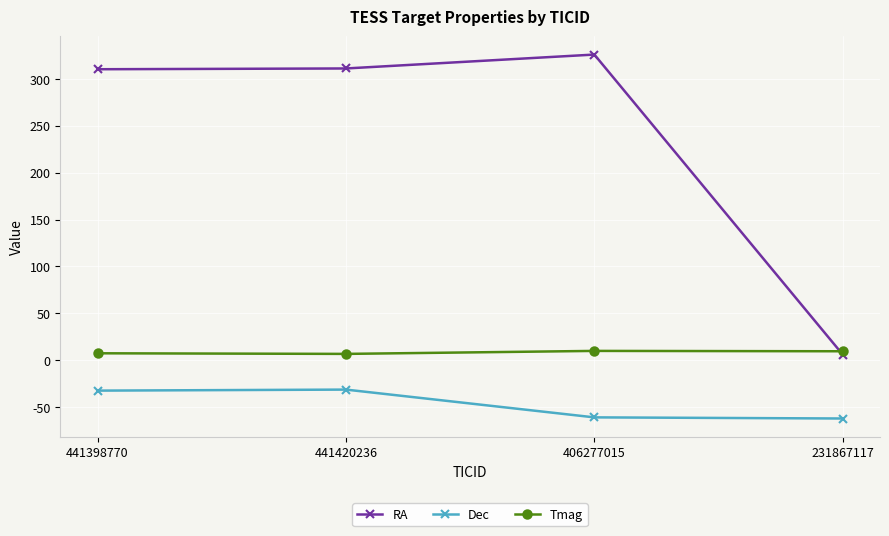

Read the Tmag value at 406277015.

9.9